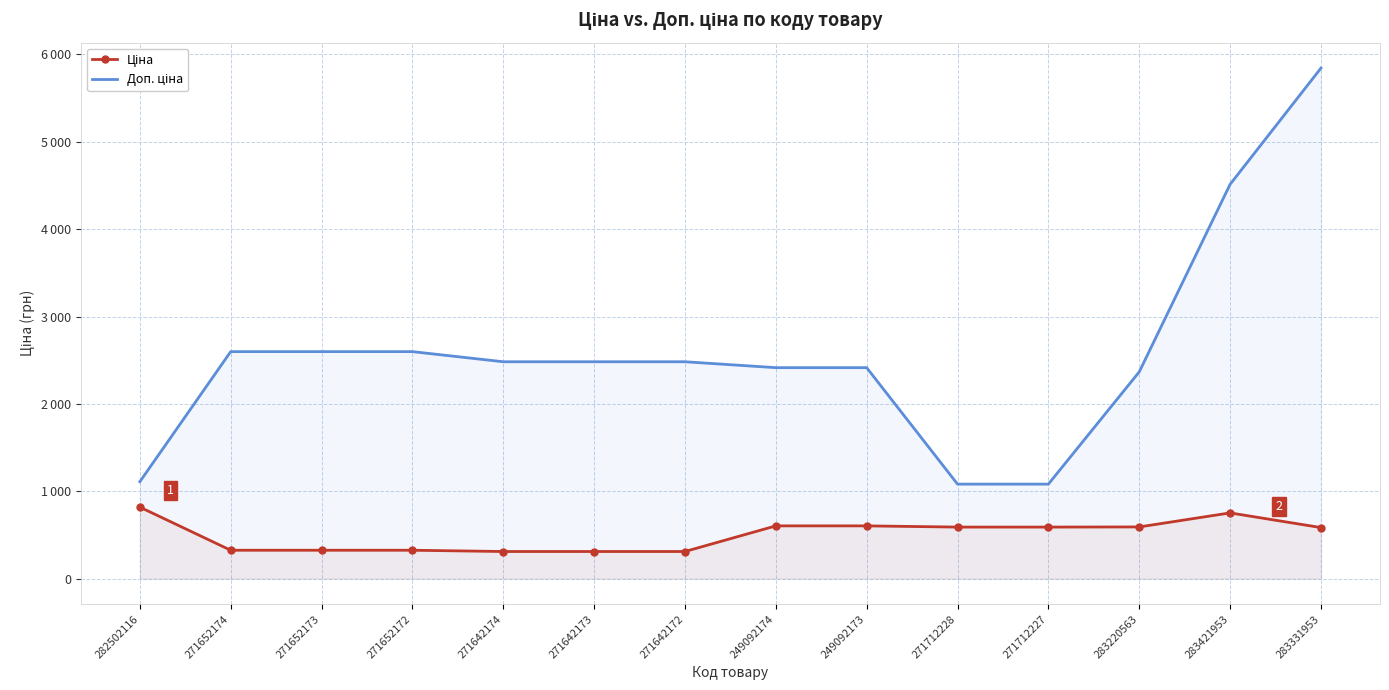

True or false: Доп. ціна has a value of 3627.8 at 271642173.

False